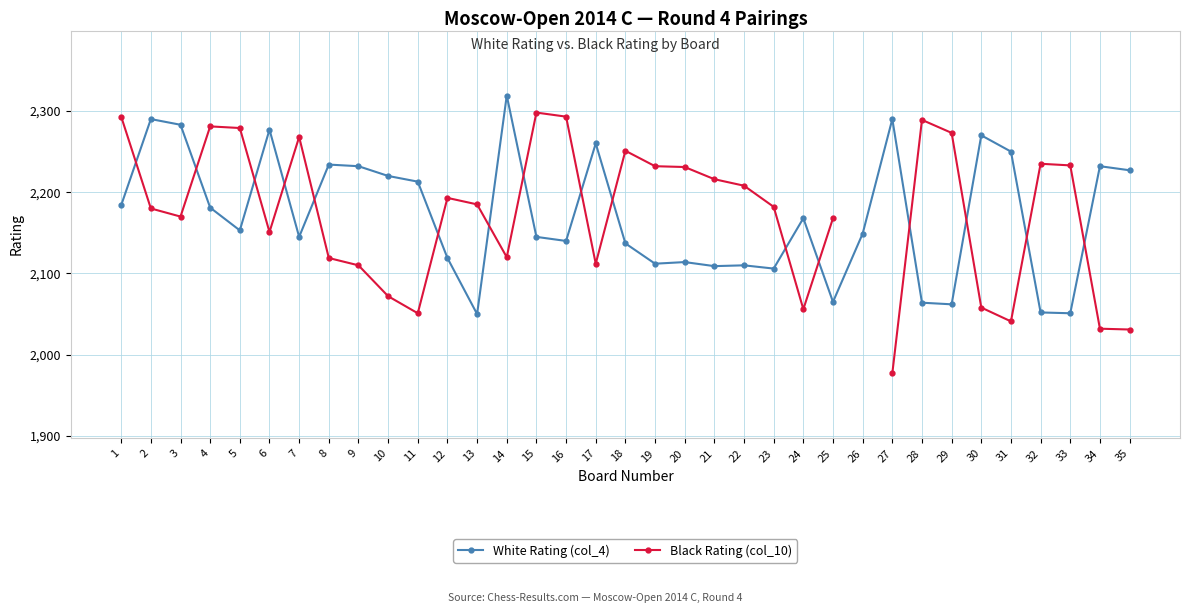

Which series has the widest spread of values?

Black Rating (col_10)